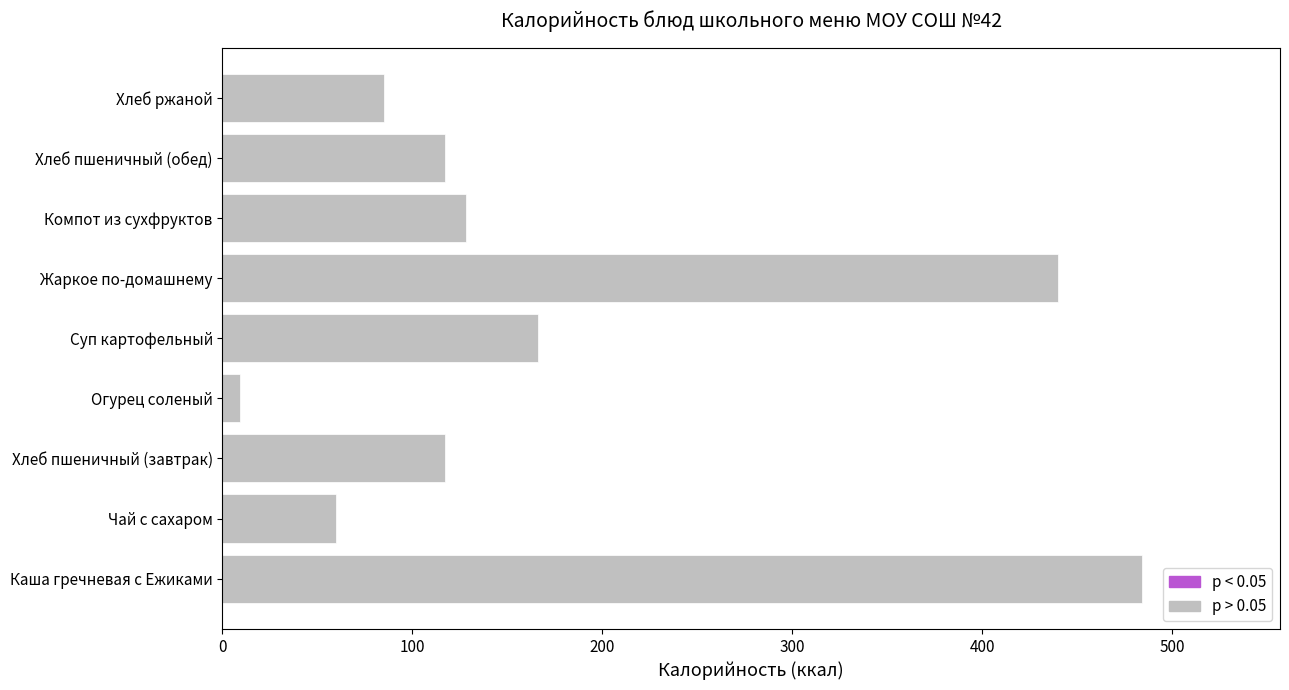

What is the difference between the maximum and second lowest values?

424